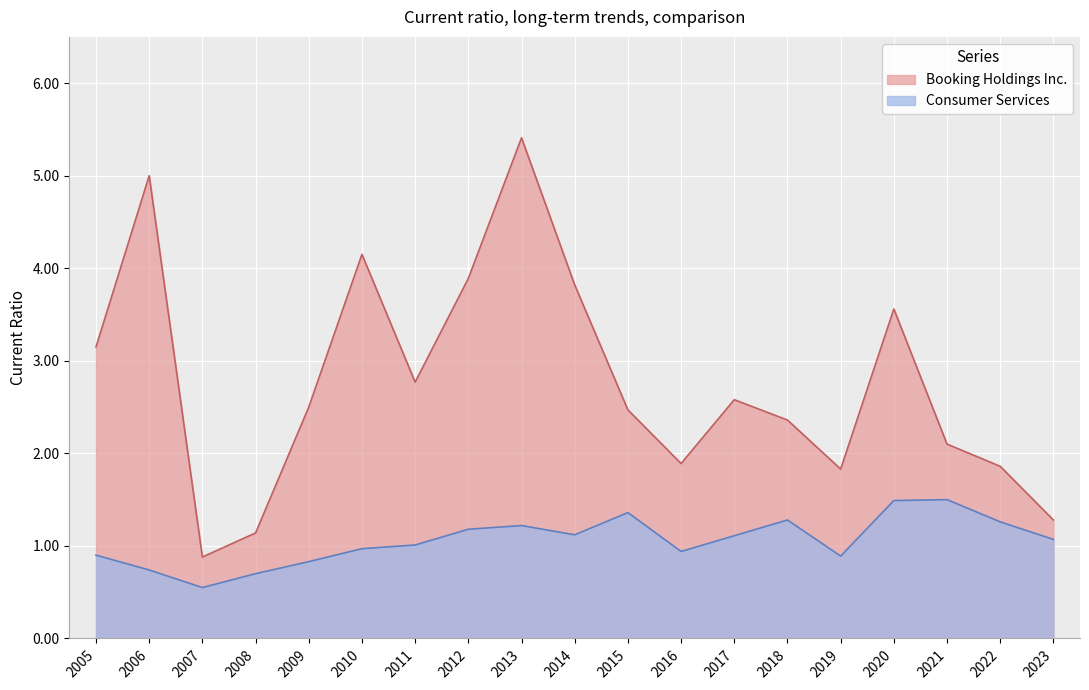

True or false: Booking Holdings Inc. has more than 2 interior local peaks.

True